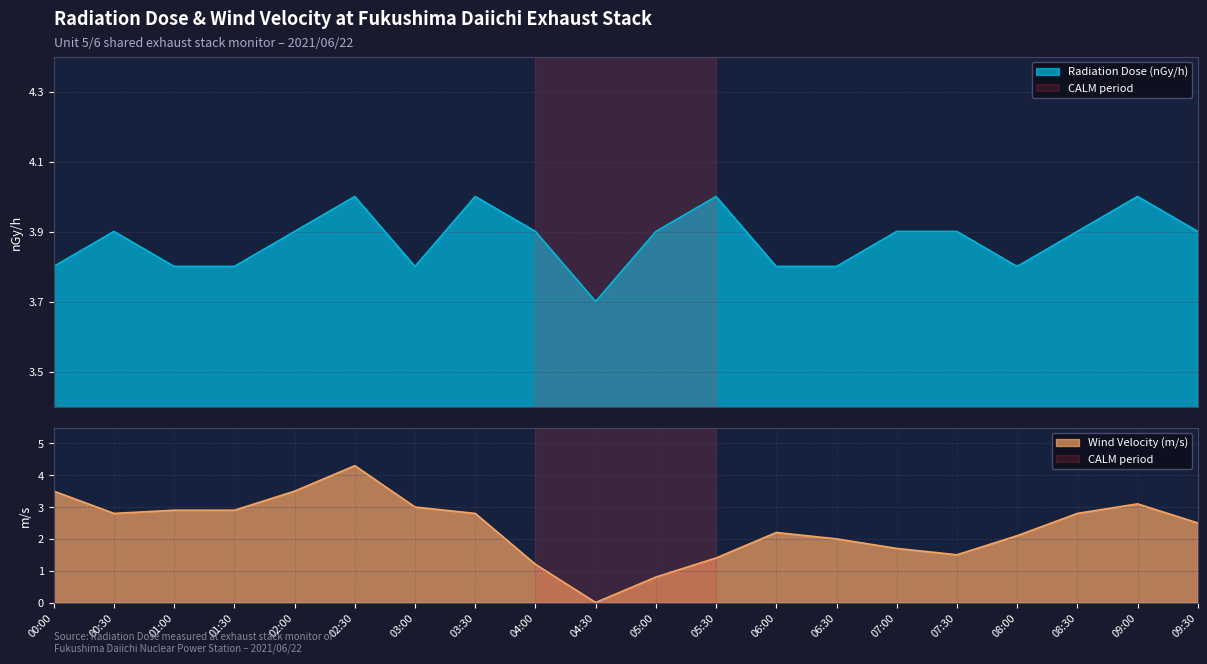

What position from the right is 00:30?

19